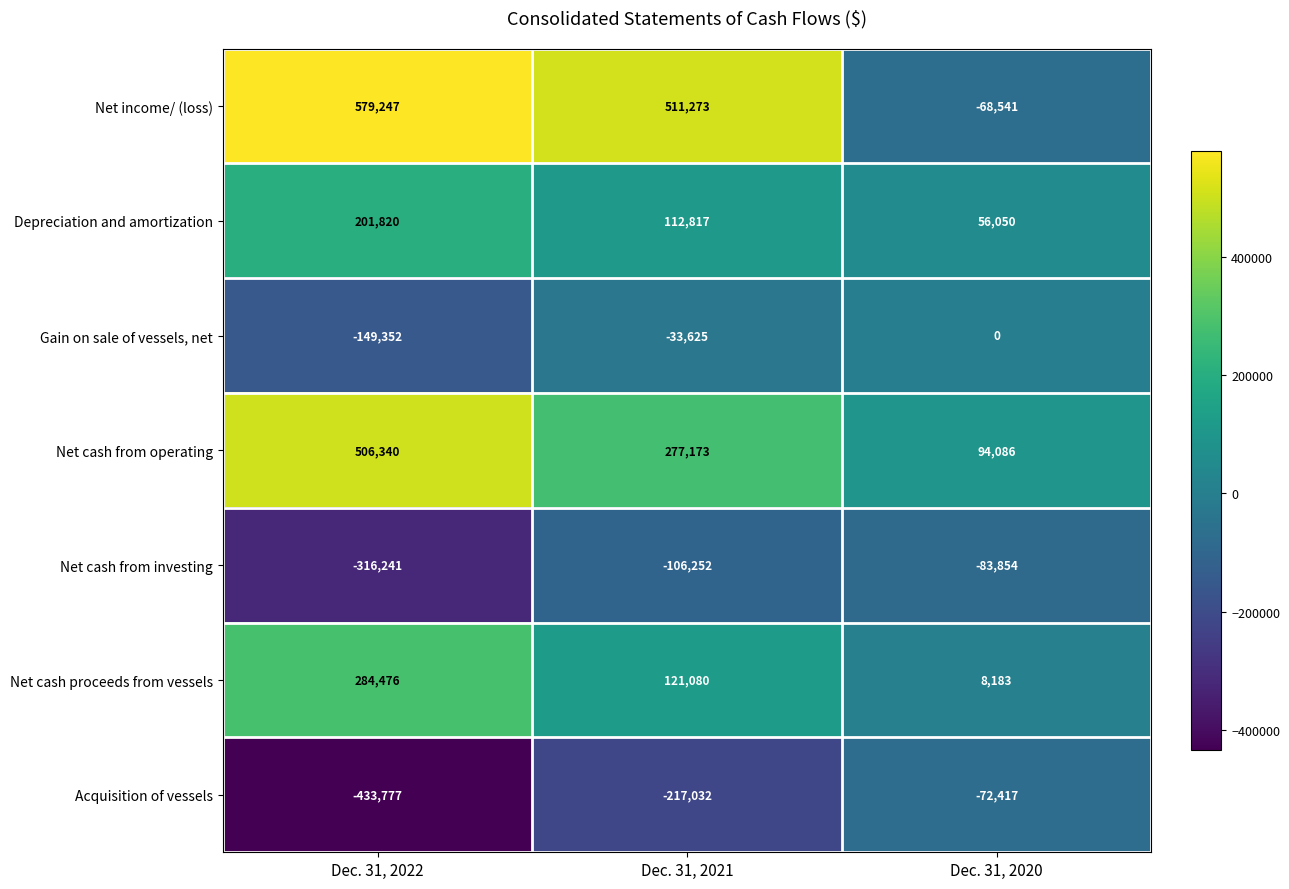

Reading left to right, extract all data points from this chart.

Net income/ (loss): Dec. 31, 2022=579247	Dec. 31, 2021=511273	Dec. 31, 2020=-68541
Depreciation and amortization: Dec. 31, 2022=201820	Dec. 31, 2021=112817	Dec. 31, 2020=56050
Gain on sale of vessels, net: Dec. 31, 2022=-149352	Dec. 31, 2021=-33625	Dec. 31, 2020=0
Net cash from operating: Dec. 31, 2022=506340	Dec. 31, 2021=277173	Dec. 31, 2020=94086
Net cash from investing: Dec. 31, 2022=-316241	Dec. 31, 2021=-106252	Dec. 31, 2020=-83854
Net cash proceeds from vessels: Dec. 31, 2022=284476	Dec. 31, 2021=121080	Dec. 31, 2020=8183
Acquisition of vessels: Dec. 31, 2022=-433777	Dec. 31, 2021=-217032	Dec. 31, 2020=-72417